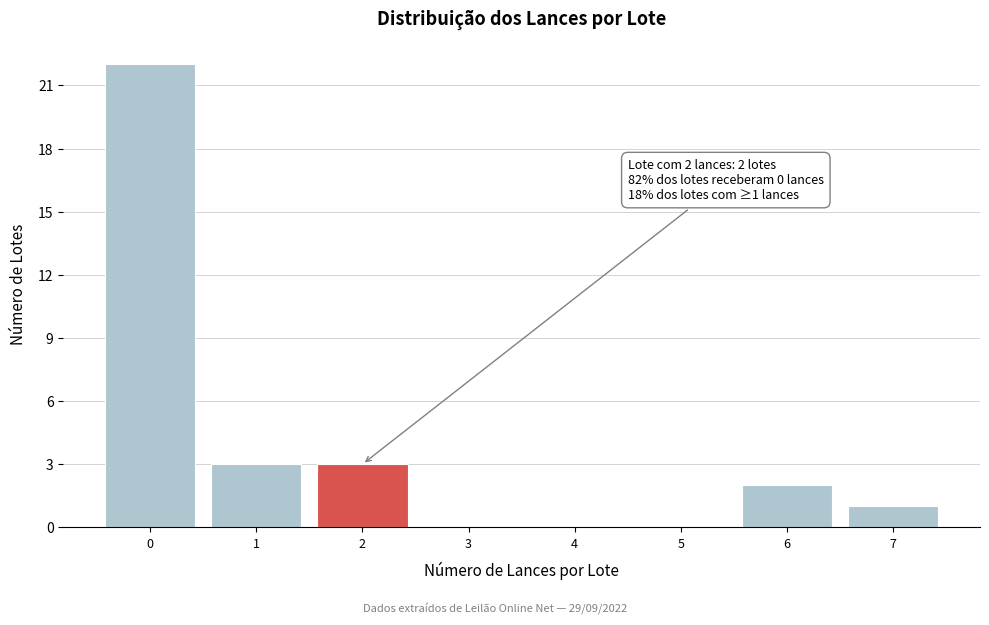

Over which range of the x-axis is the bar tallest?

-0.5 to 0.5